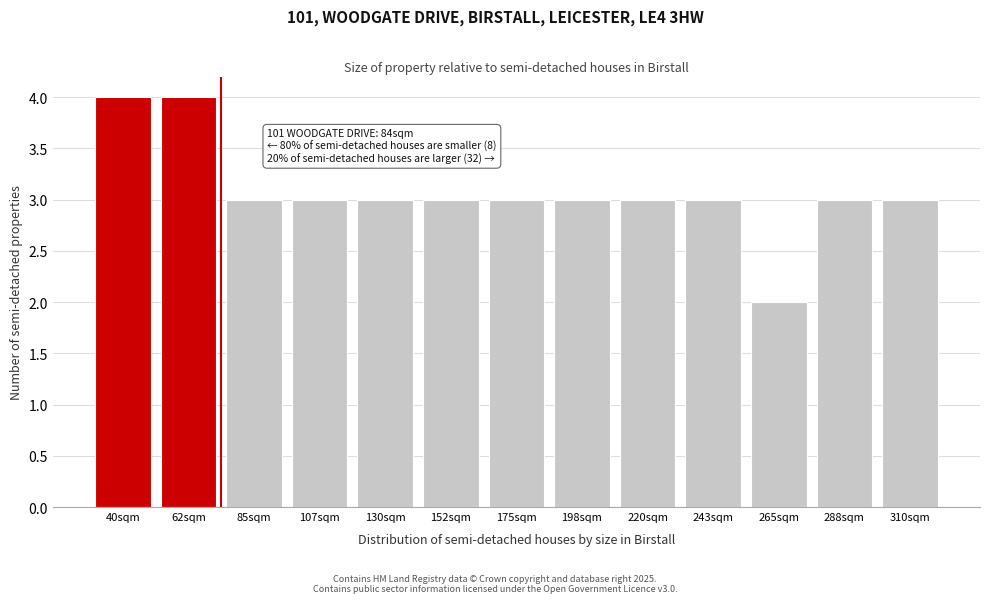

Reading right to left, what are all the values shown in this chart?

310sqm=3	288sqm=3	265sqm=2	243sqm=3	220sqm=3	198sqm=3	175sqm=3	152sqm=3	130sqm=3	107sqm=3	85sqm=3	62sqm=4	40sqm=4